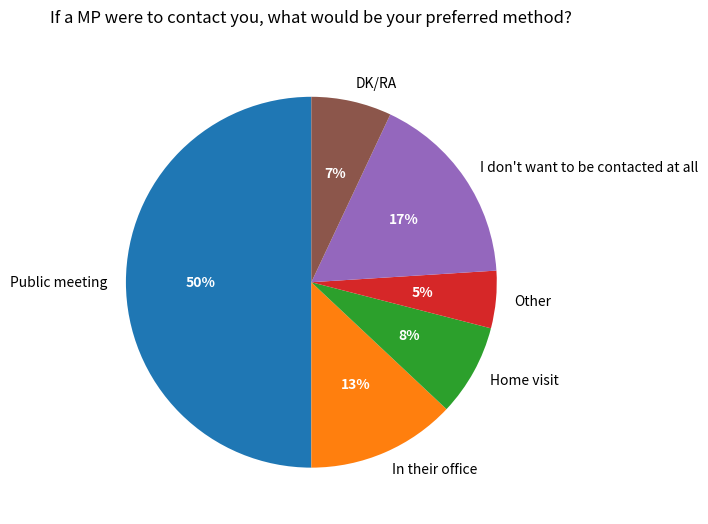

The Public meeting slice represents 50% of the pie. True or false?

True